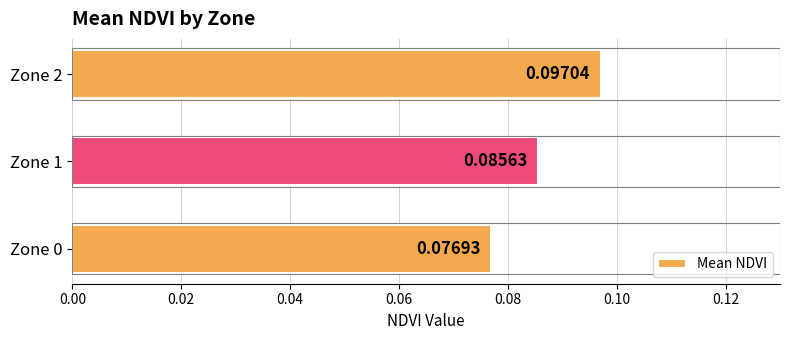

Which label corresponds to the largest value in the chart?

Zone 2